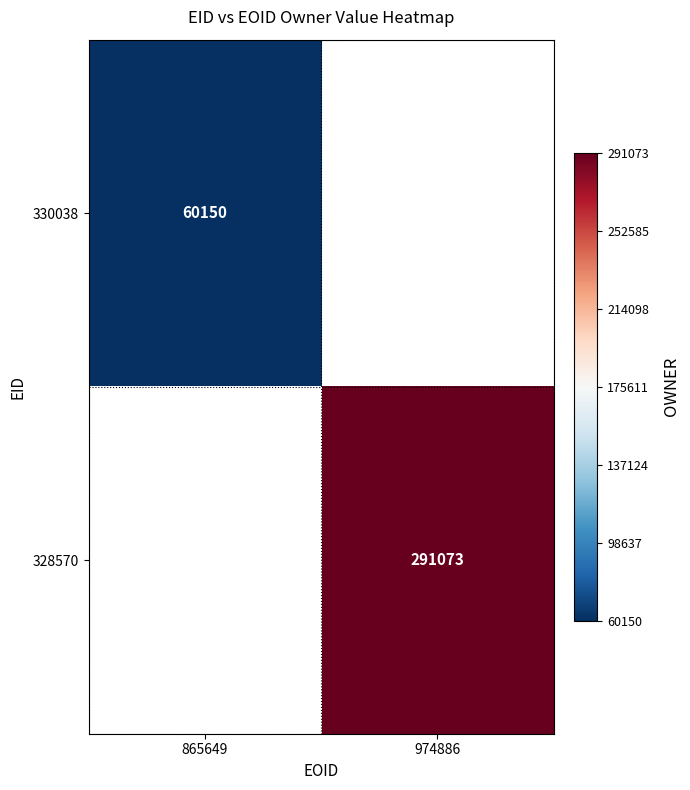

True or false: 328570 has a value of 470798 at 974886.

False